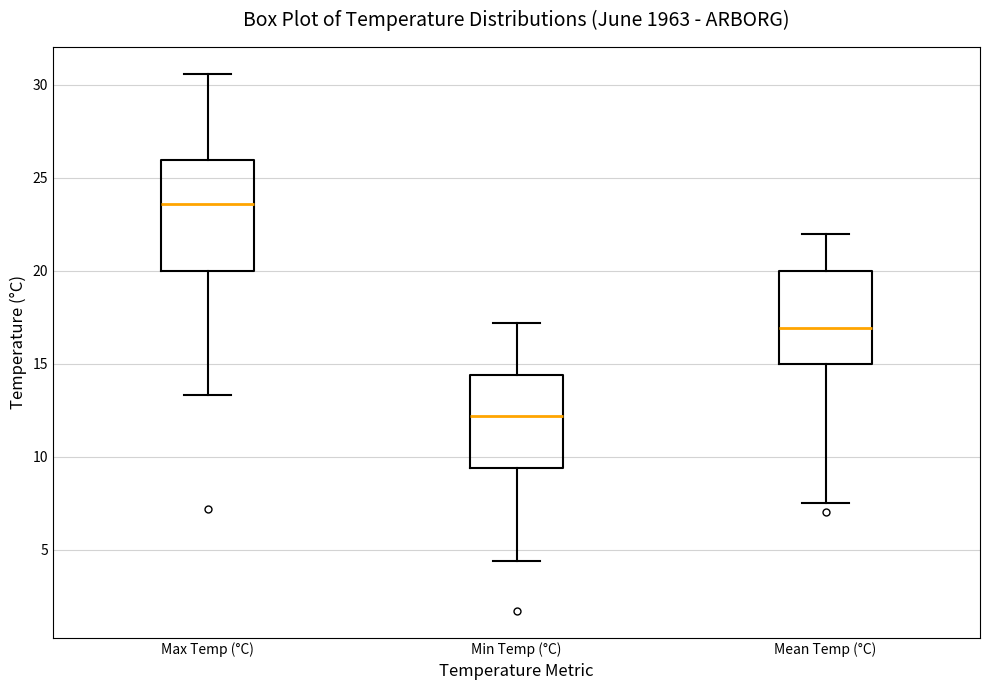

Reading left to right, read every box against the y-axis: the position of its median line, the range the box covers, and the ends of its whiskers. The values are not printed on the chart, so give them approximately, as read against the axis.

Max Temp (°C): median 23.5, box 20.0 to 26.0, whiskers 13.5 to 30.5
Min Temp (°C): median 12.0, box 9.5 to 14.5, whiskers 4.5 to 17.0
Mean Temp (°C): median 17.0, box 15.0 to 20.0, whiskers 7.5 to 22.0